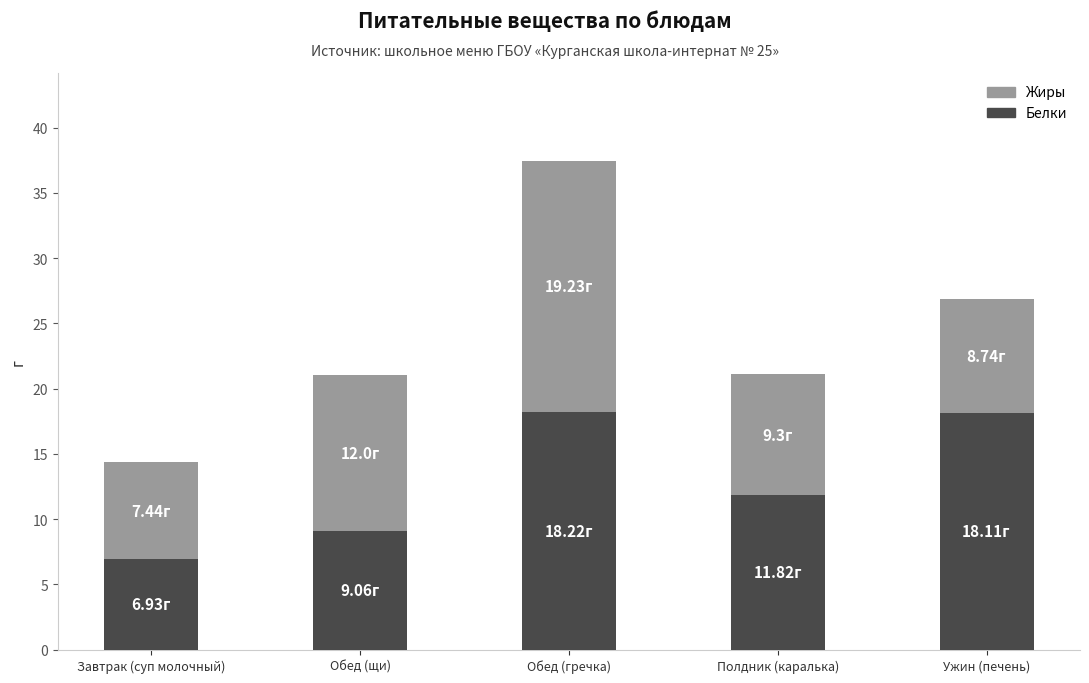

At which category is the sum across all series the highest?

Обед (гречка)